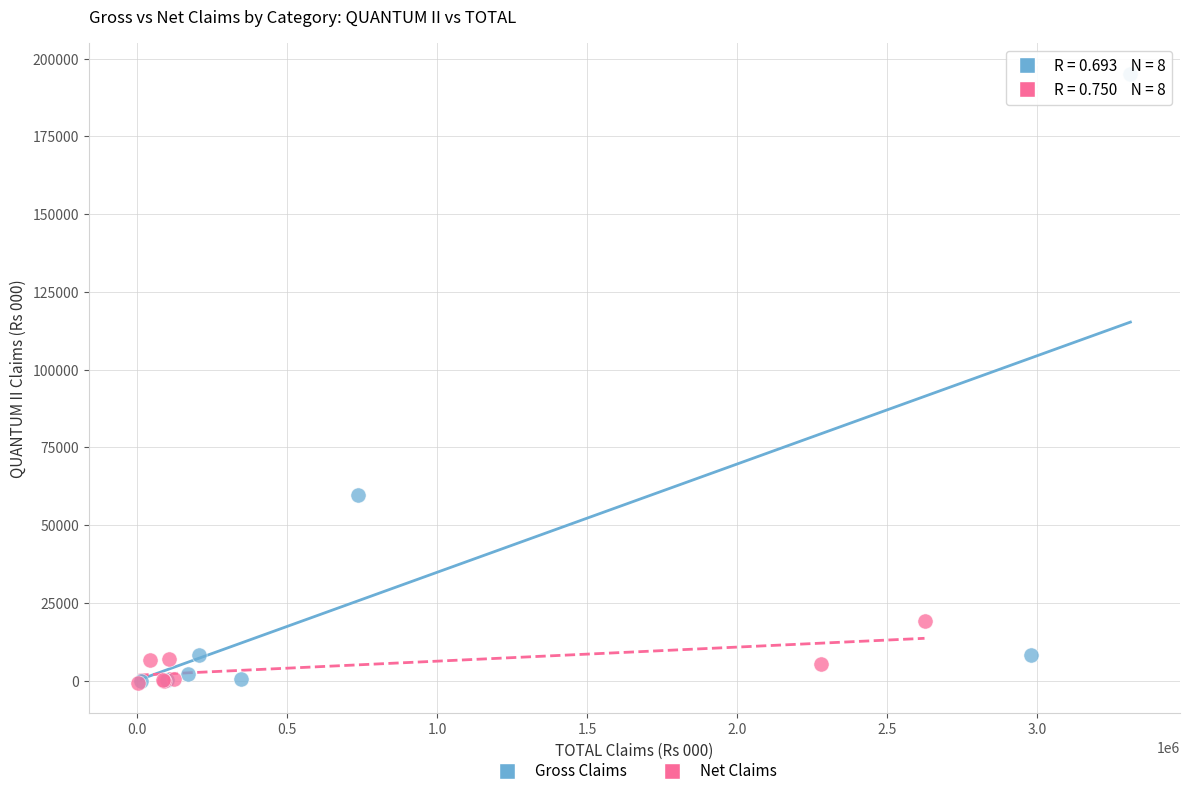

Which series reaches the maximum Y coordinate?

Gross Claims